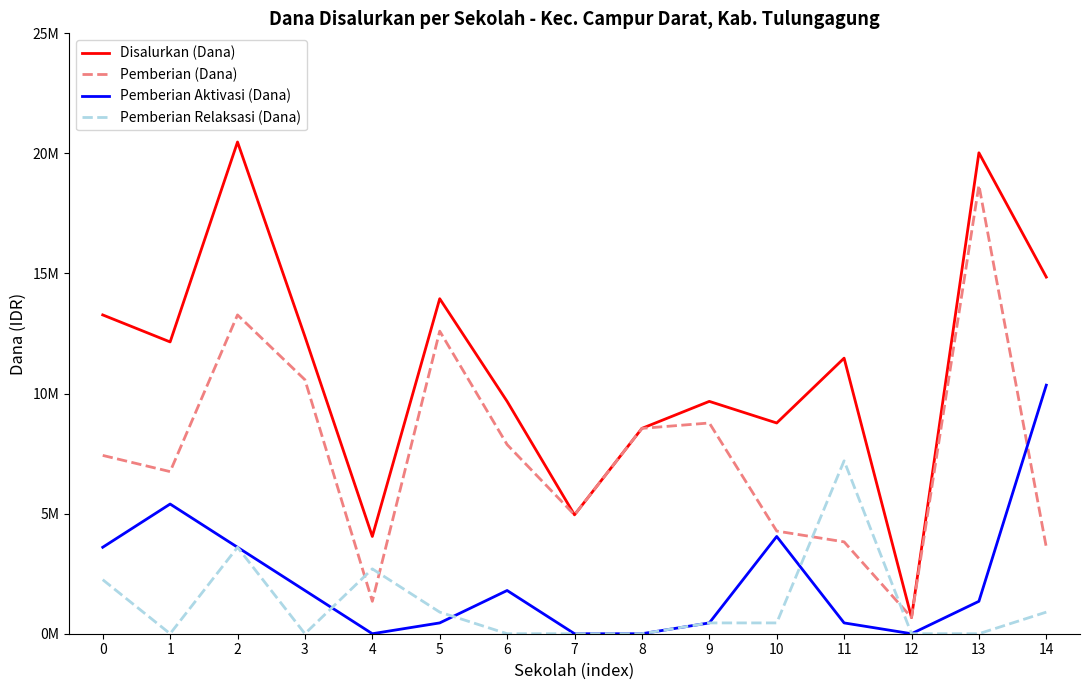

Reading right to left, list all the values displayed in this chart.

Disalurkan (Dana): 14=14850000	13=20025000	12=675000	11=11475000	10=8775000	9=9675000	8=8550000	7=4950000	6=9675000	5=13950000	4=4050000	3=12375000	2=20475000	1=12150000	0=13275000
Pemberian (Dana): 14=3600000	13=18675000	12=675000	11=3825000	10=4275000	9=8775000	8=8550000	7=4950000	6=7875000	5=12600000	4=1350000	3=10575000	2=13275000	1=6750000	0=7425000
Pemberian Aktivasi (Dana): 14=10350000	13=1350000	12=0	11=450000	10=4050000	9=450000	8=0	7=0	6=1800000	5=450000	4=0	3=1800000	2=3600000	1=5400000	0=3600000
Pemberian Relaksasi (Dana): 14=900000	13=0	12=0	11=7200000	10=450000	9=450000	8=0	7=0	6=0	5=900000	4=2700000	3=0	2=3600000	1=0	0=2250000